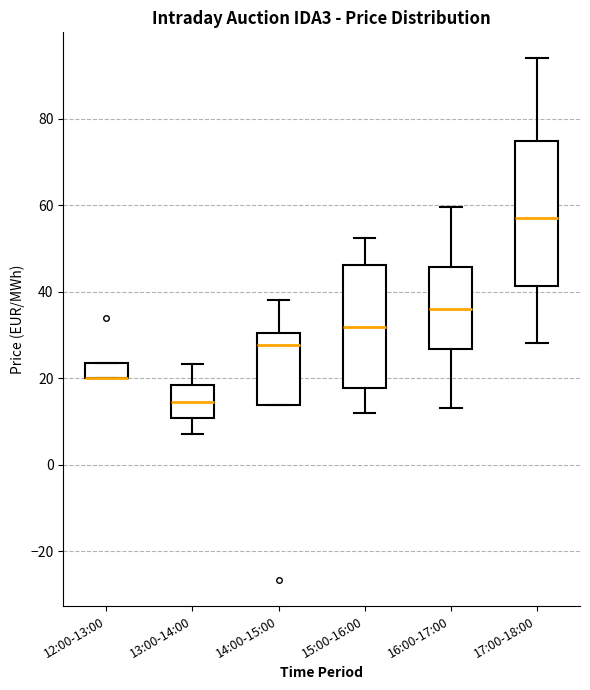

Where does the upper whisker of the box for 15:00-16:00 end on the y-axis? The values are not printed on the chart, so give them approximately, as read against the axis.

52